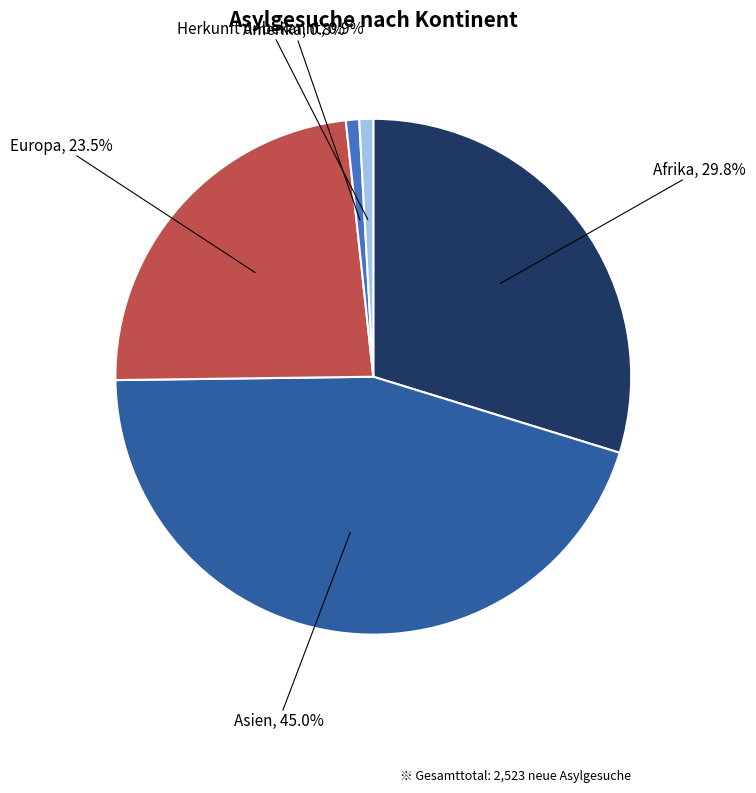

Is there a majority slice in this chart?

No